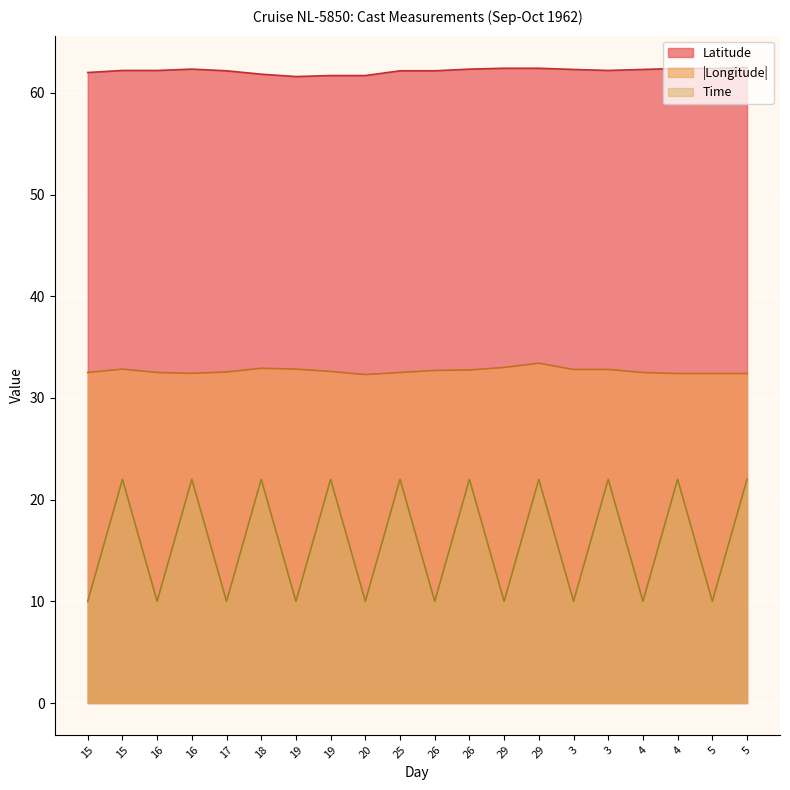

Which series has the largest total across all categories?

Latitude